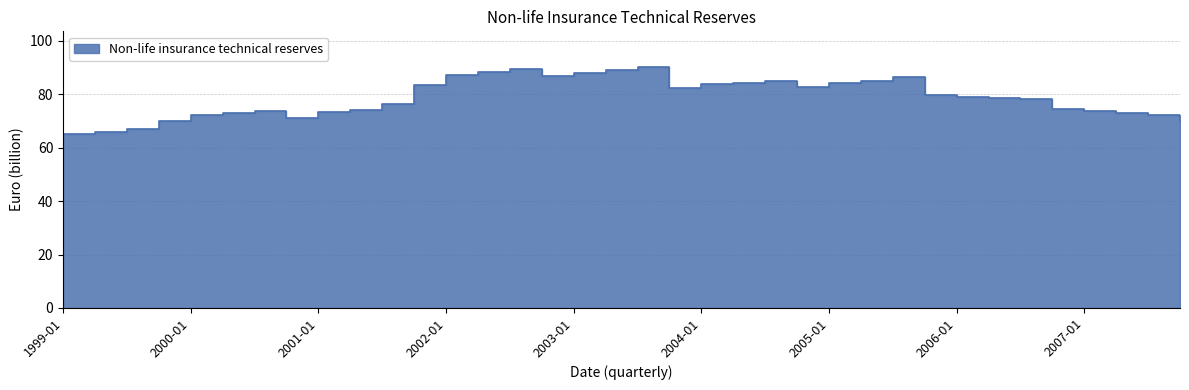

List the labels in order of value, largest first.

2003-07, 2002-07, 2003-04, 2002-04, 2003-01, 2002-01, 2002-10, 2005-07, 2004-07, 2005-04, 2005-01, 2004-04, 2004-01, 2001-10, 2004-10, 2003-10, 2005-10, 2006-01, 2006-04, 2006-07, 2001-07, 2006-10, 2001-04, 2000-07, 2007-01, 2001-01, 2000-04, 2007-04, 2000-01, 2007-07, 2000-10, 2007-10, 1999-10, 1999-07, 1999-04, 1999-01